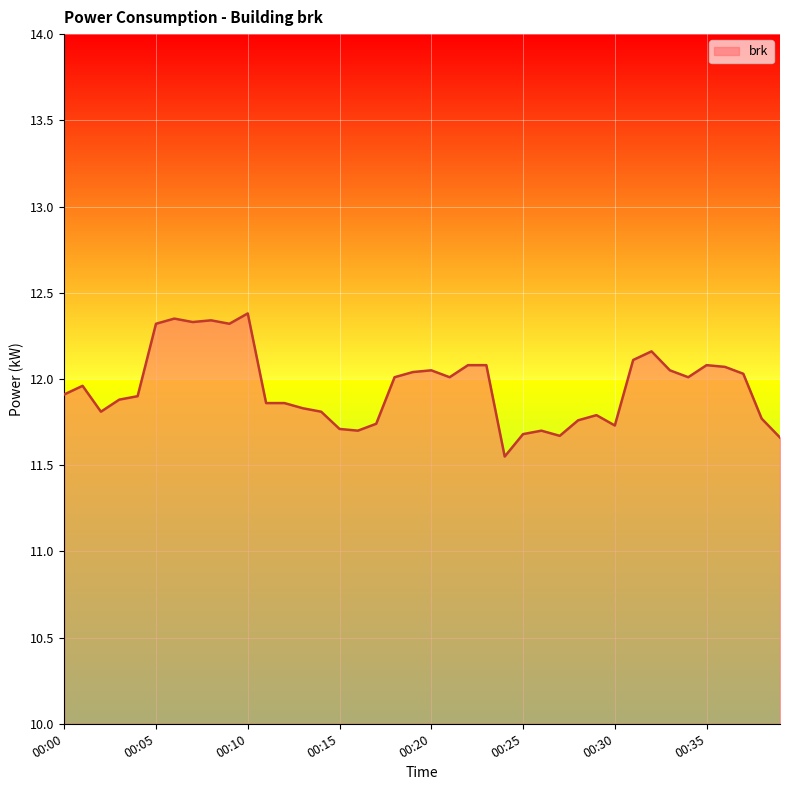

What is the maximum value shown in the chart?

12.4